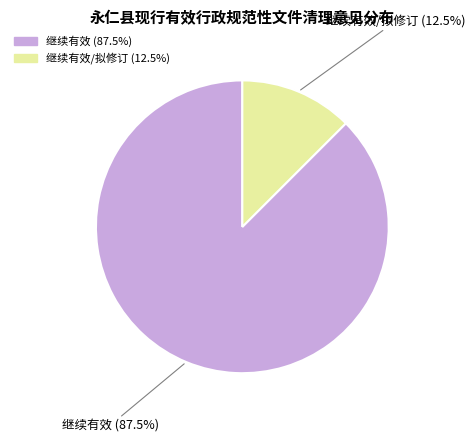

Is there a majority slice in this chart?

Yes